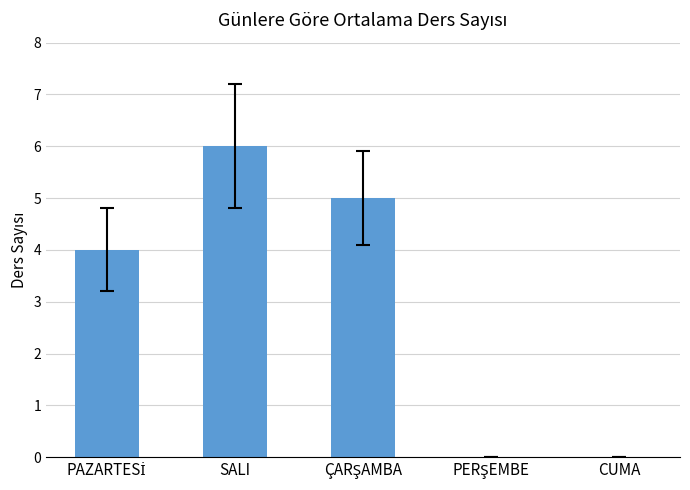

Which label corresponds to the largest value in the chart?

SALI